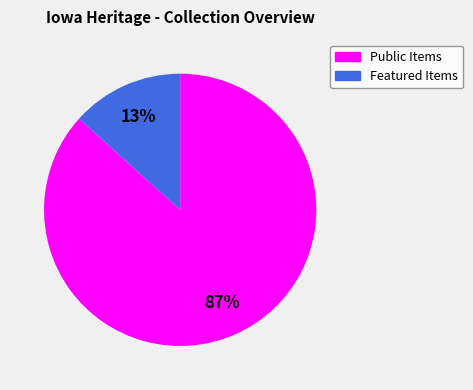

To the nearest percent, what is the average slice percentage?

50%